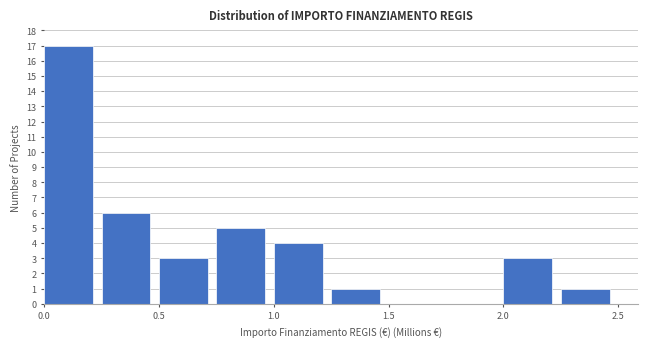

What is the height of the bar covering 0.50 to 0.75 on the x-axis? The values are not printed on the chart, so give them approximately, as read against the axis.

3